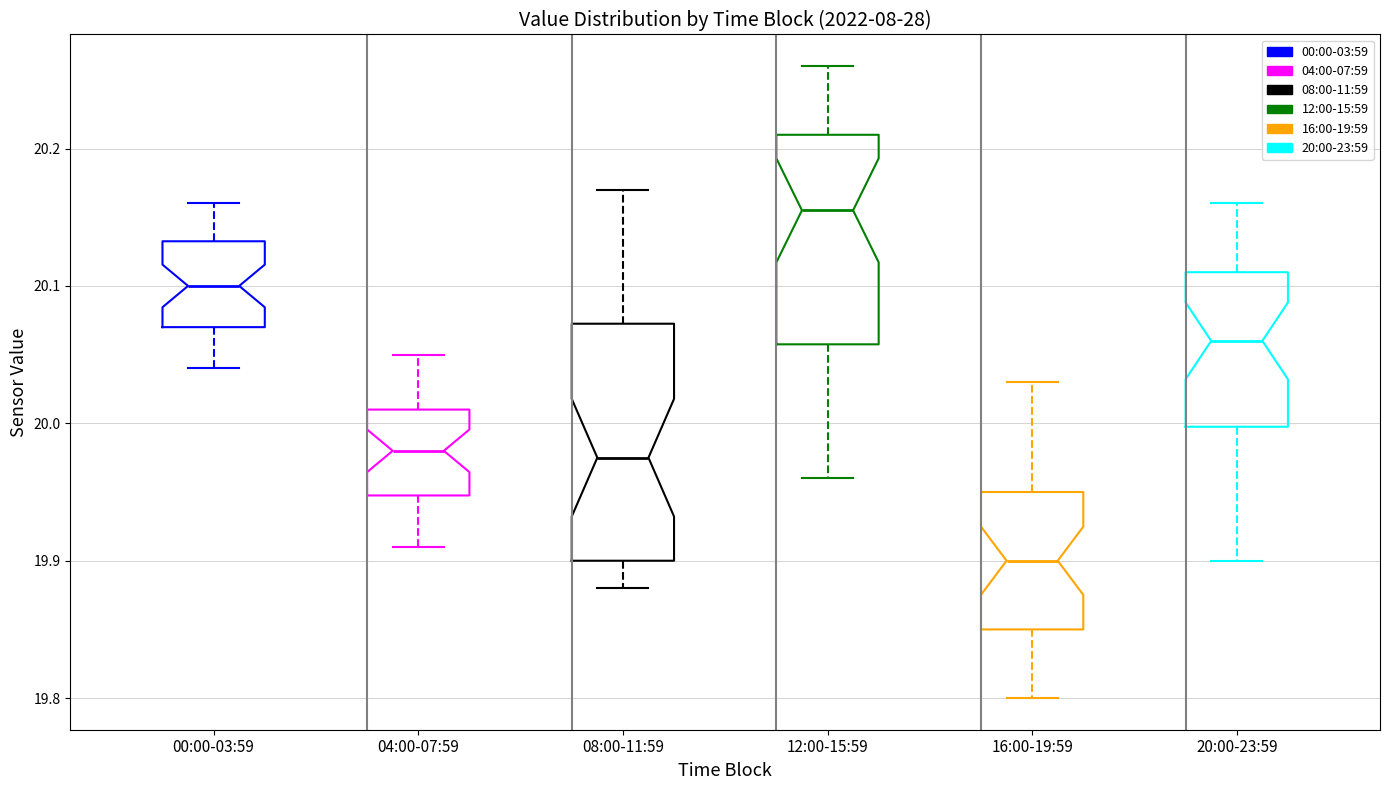

Which box's median line is the highest?

12:00-15:59